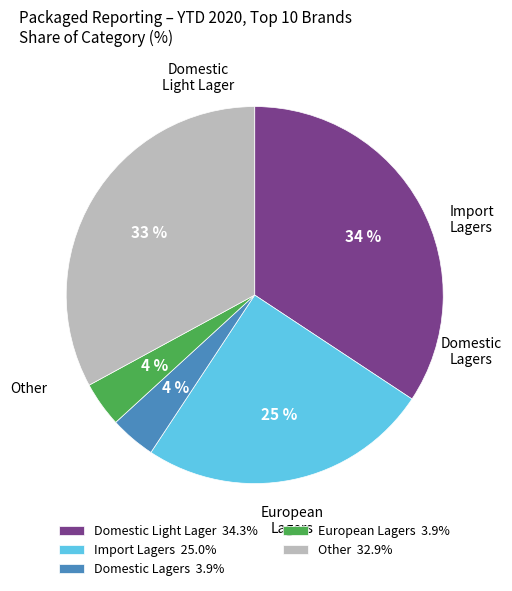

To the nearest percent, what portion does Domestic Light Lager 34.3% represent?

34%